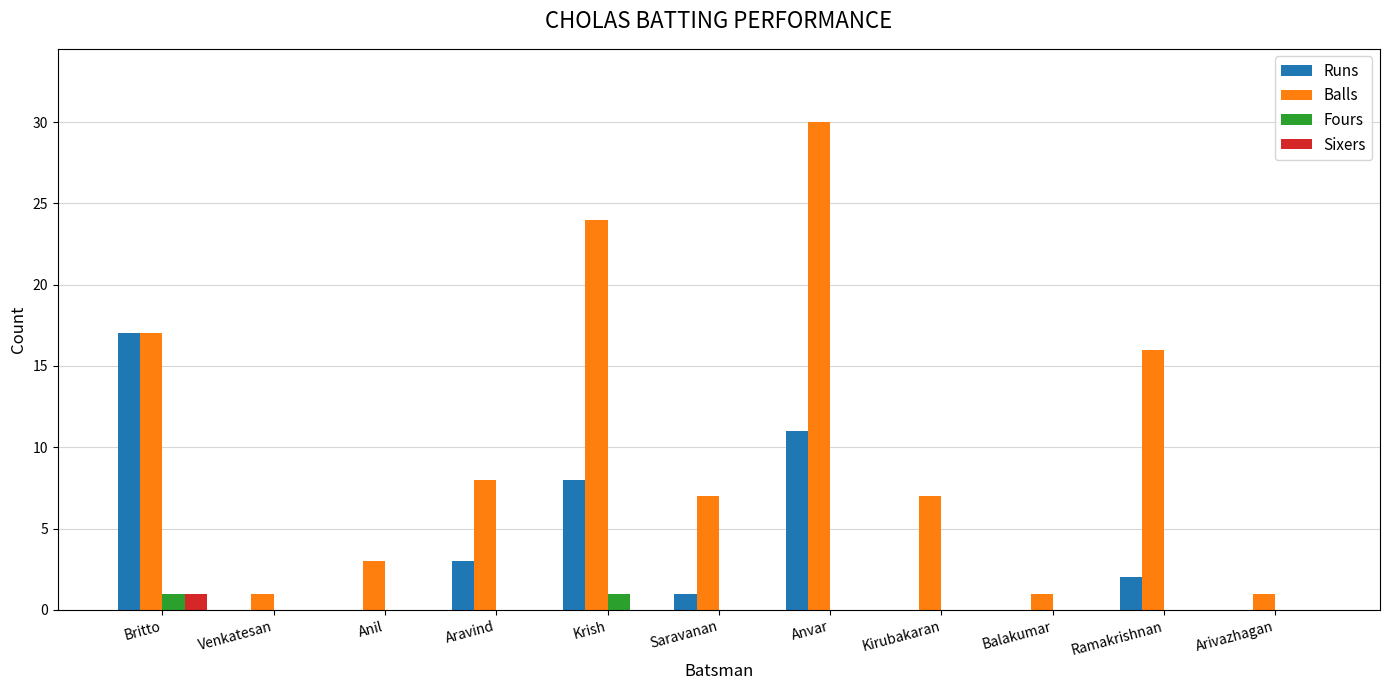

Which series has the largest range (max minus min)?

Balls